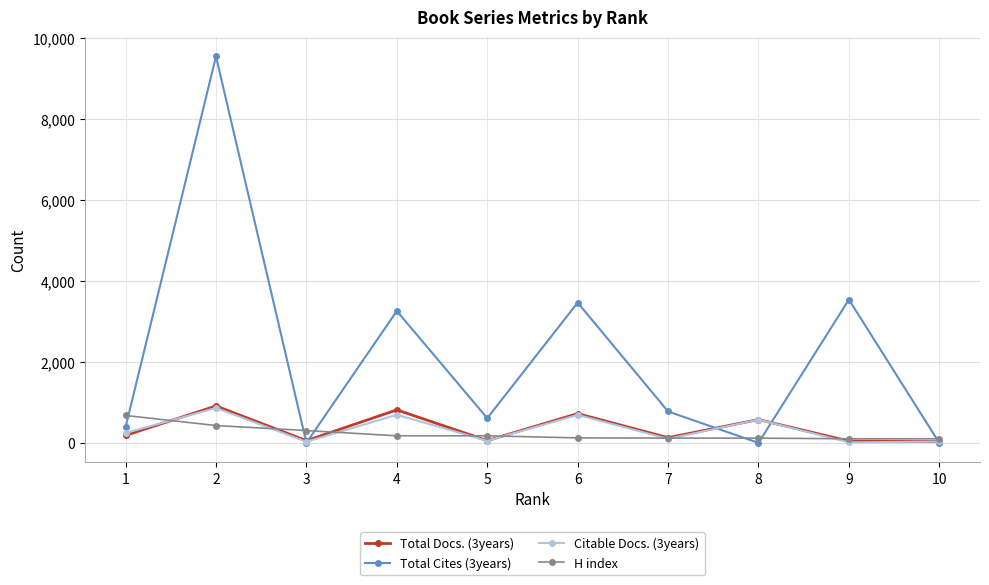

Is the value of Total Cites (3years) at 1 greater than the value of H index at 9?

Yes